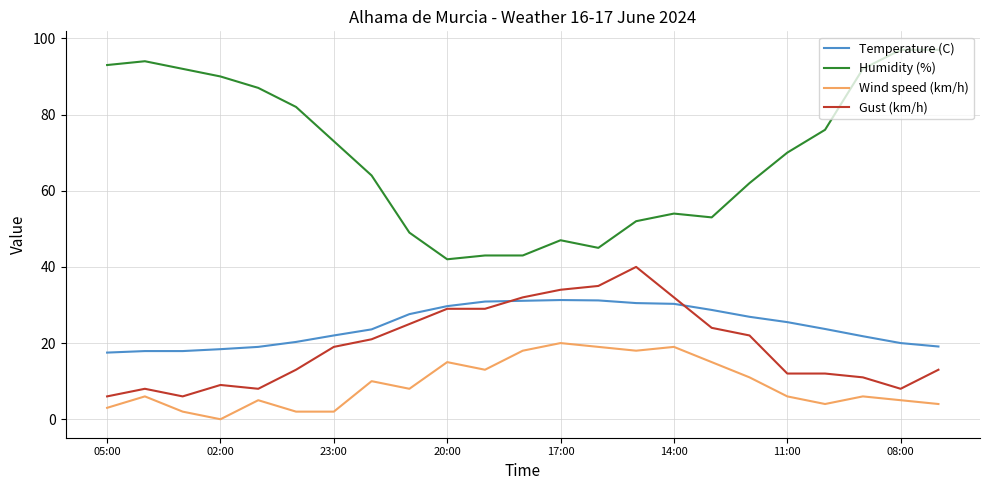

Which series has the widest spread of values?

Humidity (%)